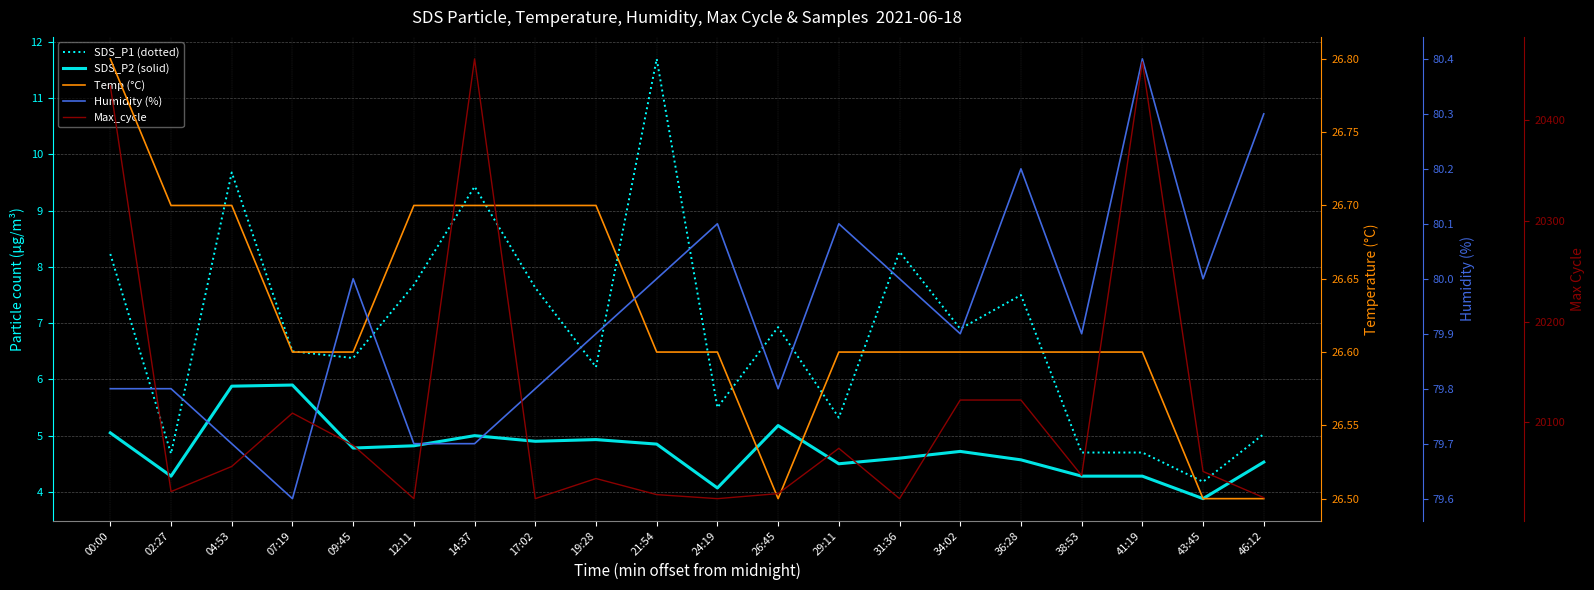

Which series has the largest range (max minus min)?

Max_cycle